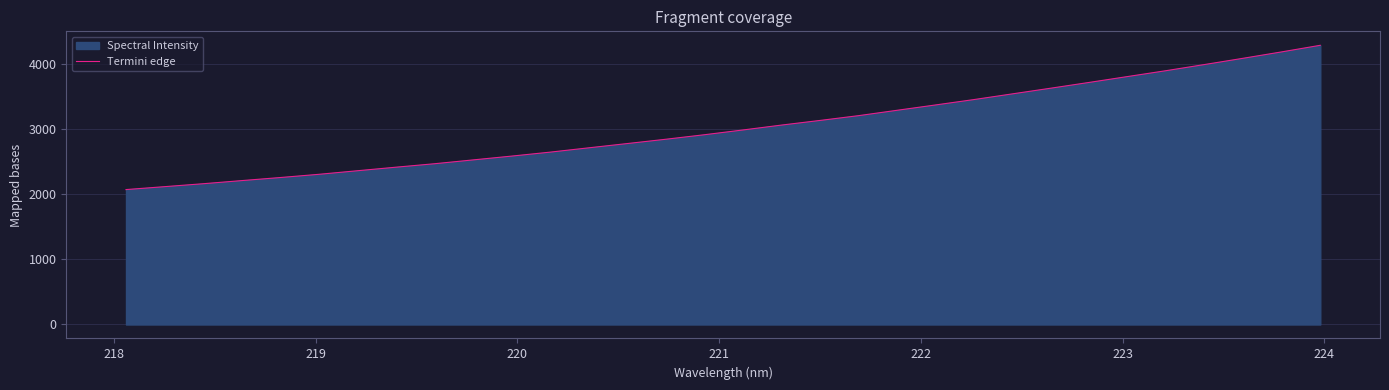

What is the greatest value displayed?

4288.6